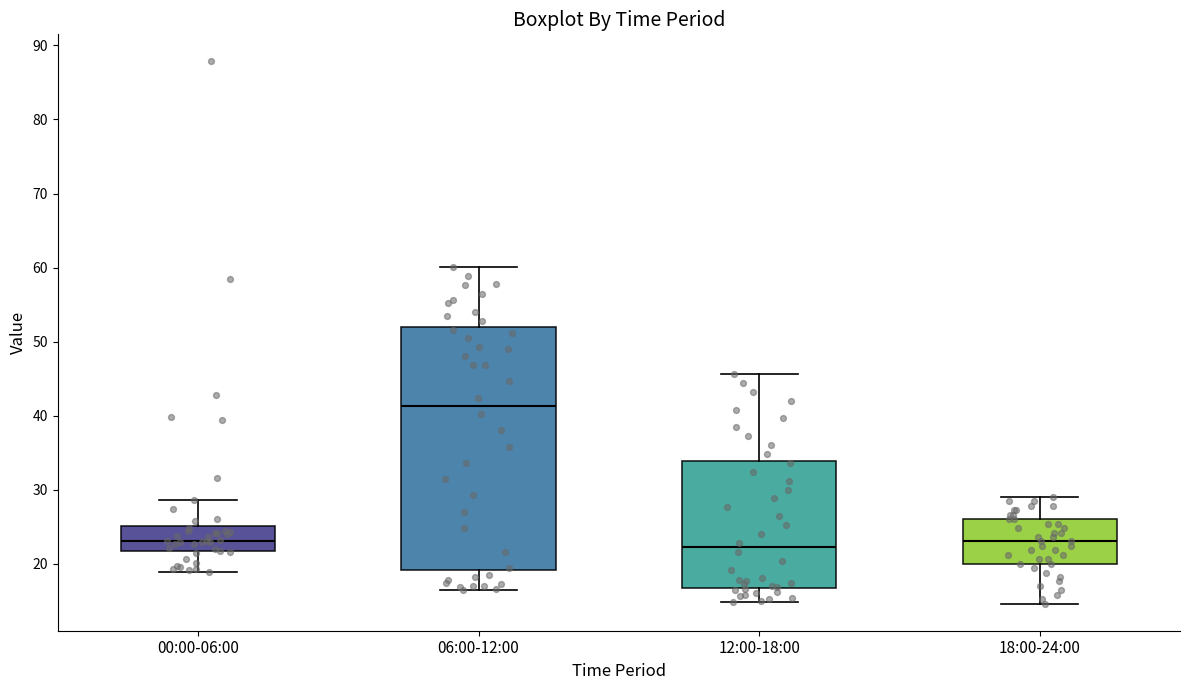

Reading left to right, read every box against the y-axis: the position of its median line, the range the box covers, and the ends of its whiskers. The values are not printed on the chart, so give them approximately, as read against the axis.

00:00-06:00: median 23, box 22 to 25, whiskers 19 to 29
06:00-12:00: median 41, box 19 to 52, whiskers 16 to 60
12:00-18:00: median 22, box 17 to 34, whiskers 15 to 46
18:00-24:00: median 23, box 20 to 26, whiskers 15 to 29